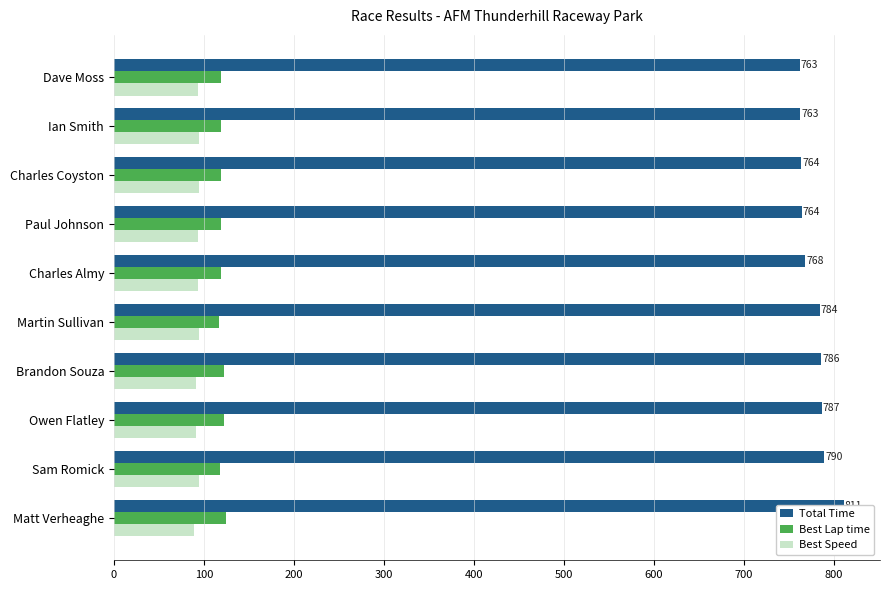

What is the value of the Total Time bar at the 1st from the left?

762.5